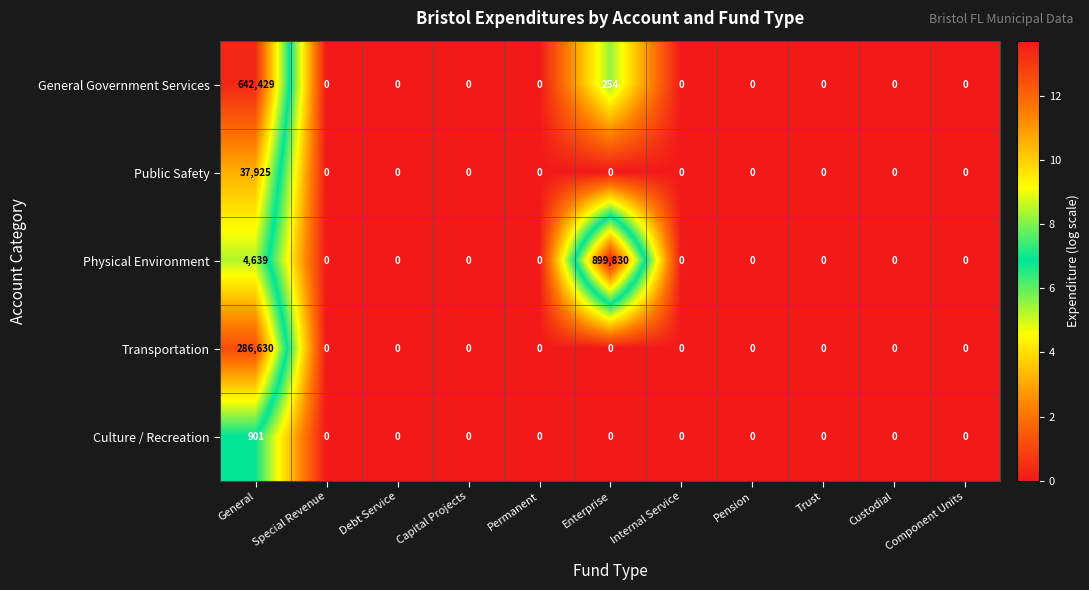

True or false: General Government Services has a value of -354292 at Capital Projects.

False